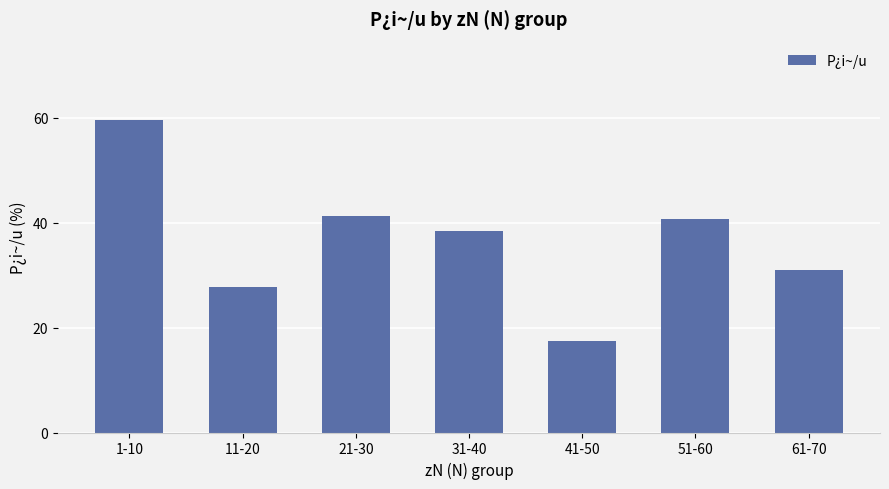

What is the label of the 7th bar from the right?

1-10